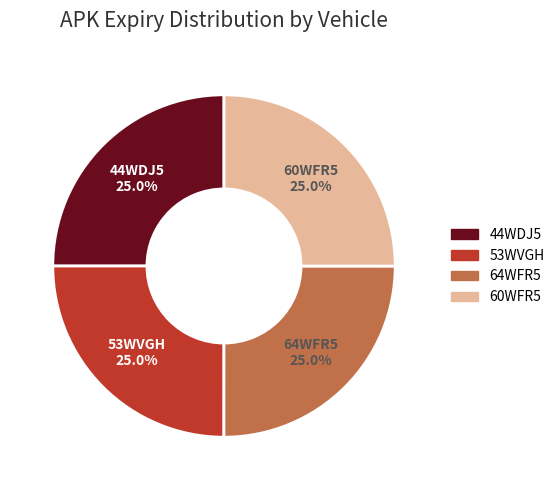

True or false: 53WVGH accounts for 32% of the total.

False